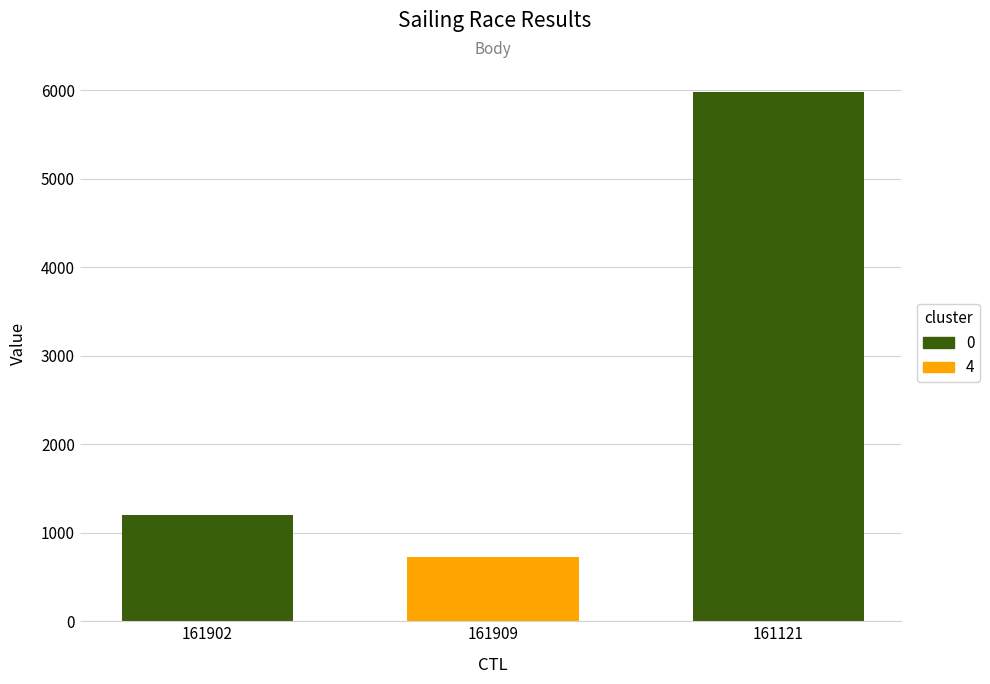

Which category has the highest value across all series?

161121